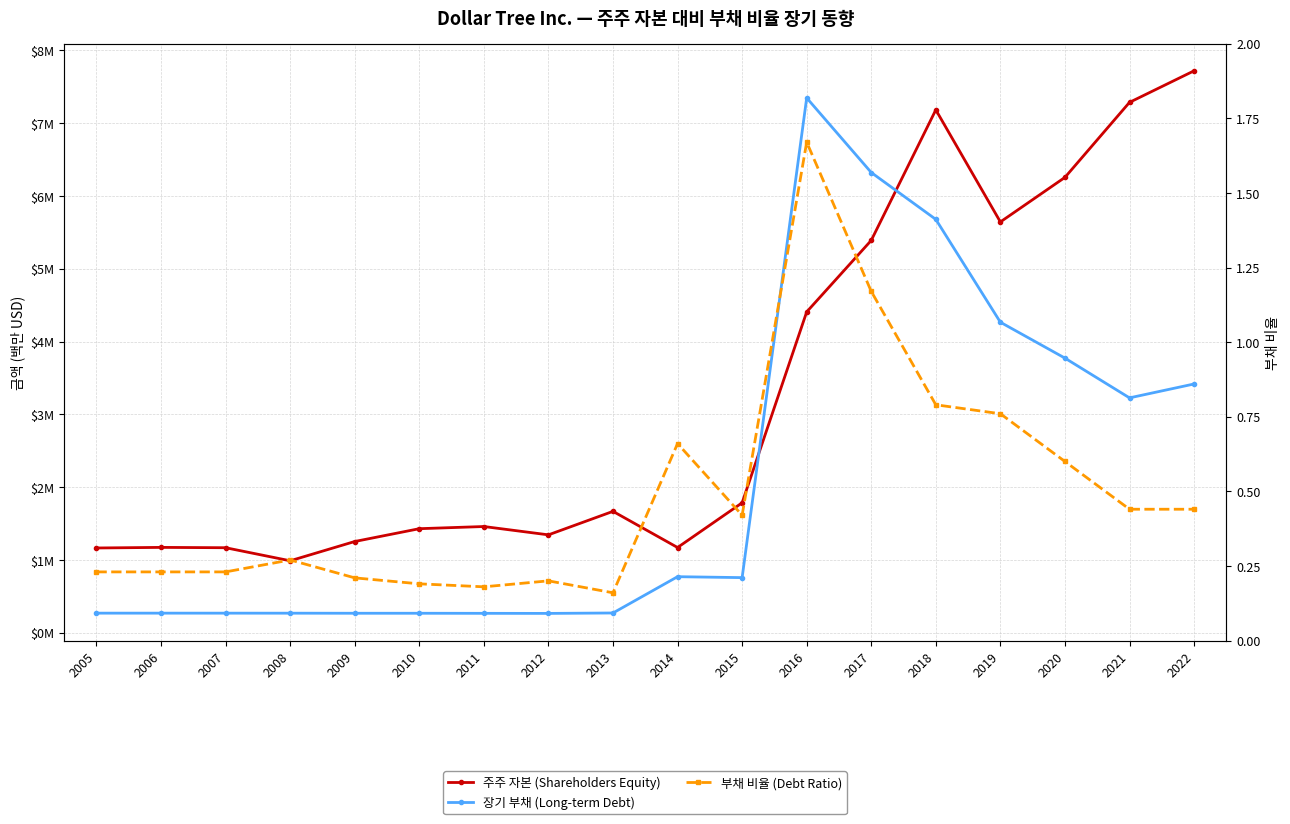

What is the difference between the maximum and minimum values in the 주주 자본 (Shareholders Equity) series?

6.7